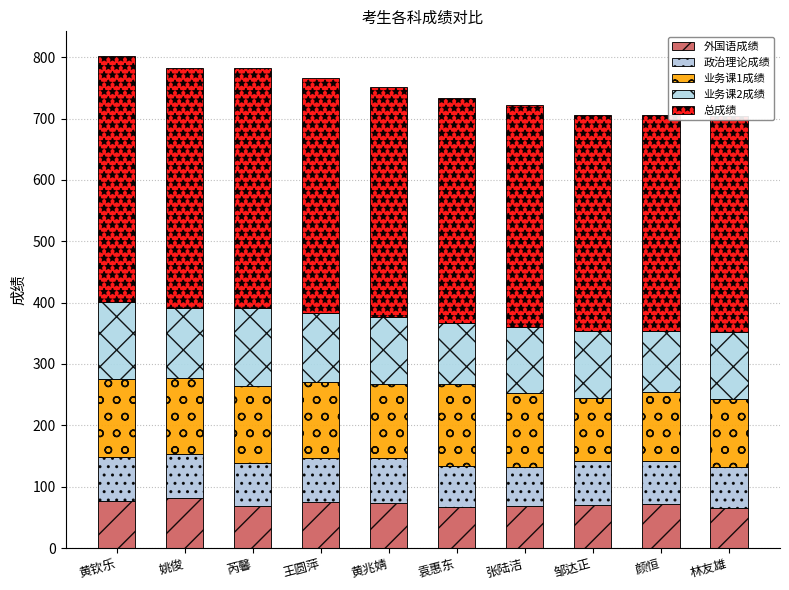

Which has a higher value, 邹达正 or 黄钦乐?

黄钦乐